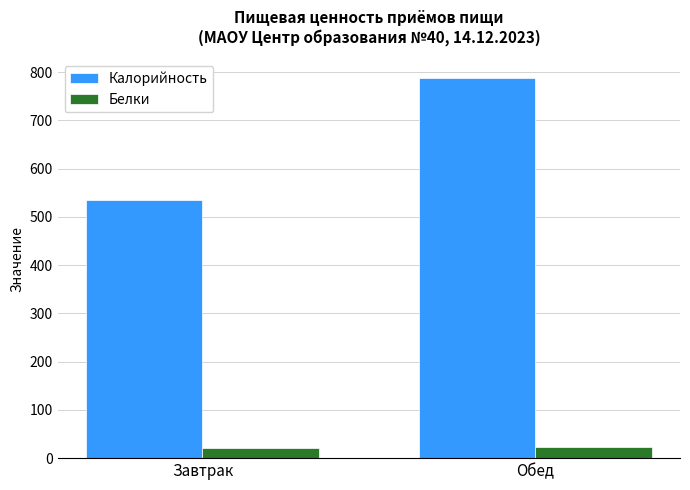

What is the difference between the maximum and minimum values in the Калорийность series?

253.6